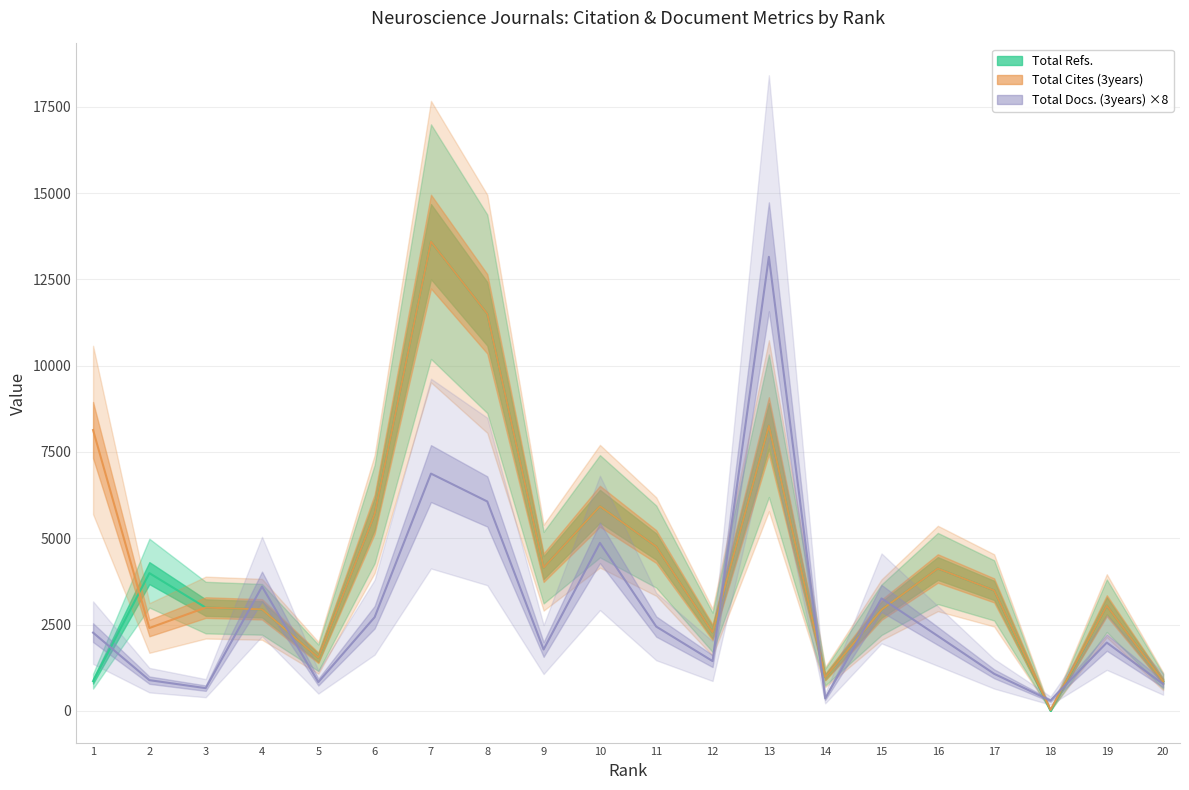

How many data points in Total Docs. (3years) are above 2168?

9